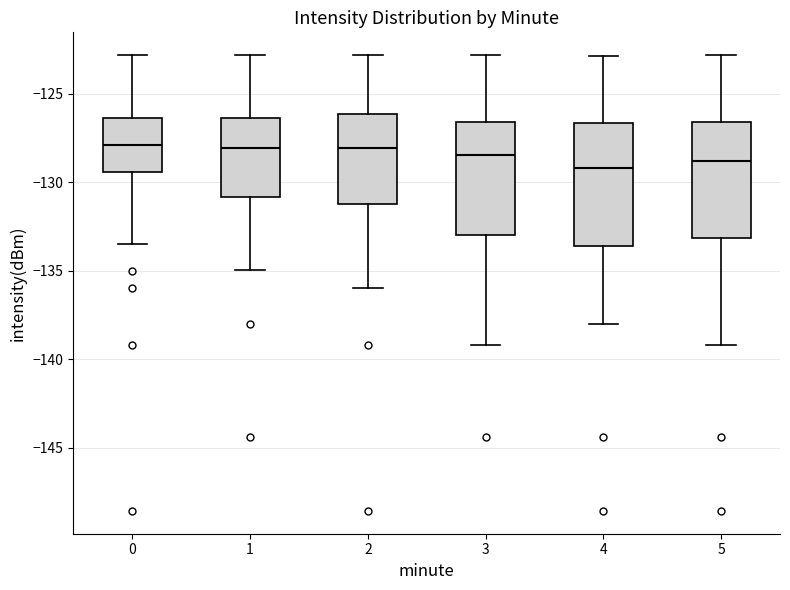

Reading left to right, transcribe this box plot: for each box, give where its median line is, the range the box spans, and where its two whiskers end, as read against the y-axis. The values are not printed on the chart, so give them approximately, as read against the axis.

0: median -128.0, box -129.5 to -126.5, whiskers -133.5 to -123.0
1: median -128.0, box -131.0 to -126.5, whiskers -135.0 to -123.0
2: median -128.0, box -131.0 to -126.0, whiskers -136.0 to -123.0
3: median -128.5, box -133.0 to -126.5, whiskers -139.0 to -123.0
4: median -129.0, box -133.5 to -126.5, whiskers -138.0 to -123.0
5: median -129.0, box -133.0 to -126.5, whiskers -139.0 to -123.0